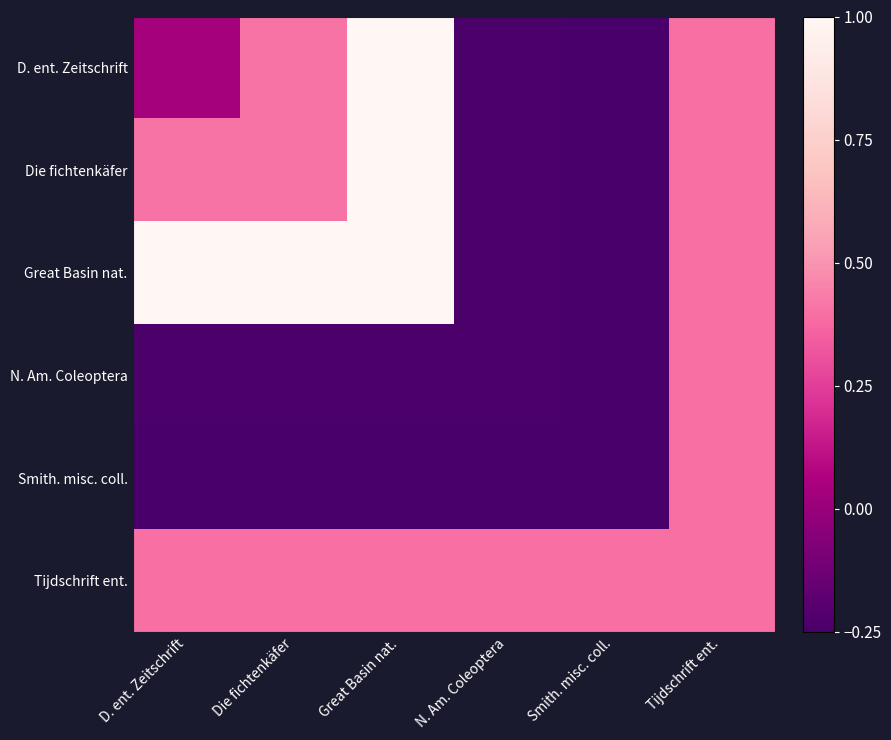

Reading left to right, extract all data points from this chart.

D. ent. Zeitschrift: D. ent. Zeitschrift=0.0	Die fichtenkäfer=0.4	Great Basin nat.=1.0	N. Am. Coleoptera=-0.2	Smith. misc. coll.=-0.2	Tijdschrift ent.=0.4
Die fichtenkäfer: D. ent. Zeitschrift=0.4	Die fichtenkäfer=0.4	Great Basin nat.=1.0	N. Am. Coleoptera=-0.2	Smith. misc. coll.=-0.2	Tijdschrift ent.=0.4
Great Basin nat.: D. ent. Zeitschrift=1.0	Die fichtenkäfer=1.0	Great Basin nat.=1.0	N. Am. Coleoptera=-0.2	Smith. misc. coll.=-0.2	Tijdschrift ent.=0.4
N. Am. Coleoptera: D. ent. Zeitschrift=-0.2	Die fichtenkäfer=-0.2	Great Basin nat.=-0.2	N. Am. Coleoptera=-0.2	Smith. misc. coll.=-0.2	Tijdschrift ent.=0.4
Smith. misc. coll.: D. ent. Zeitschrift=-0.2	Die fichtenkäfer=-0.2	Great Basin nat.=-0.2	N. Am. Coleoptera=-0.2	Smith. misc. coll.=-0.2	Tijdschrift ent.=0.4
Tijdschrift ent.: D. ent. Zeitschrift=0.4	Die fichtenkäfer=0.4	Great Basin nat.=0.4	N. Am. Coleoptera=0.4	Smith. misc. coll.=0.4	Tijdschrift ent.=0.4